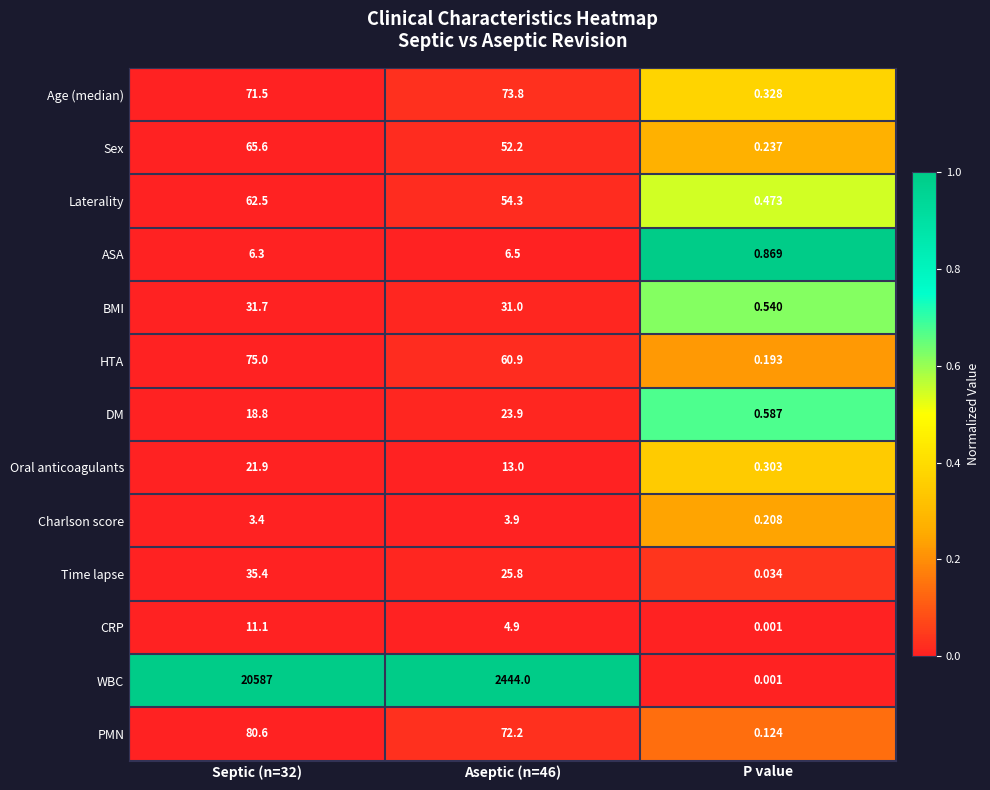

Rank the series by their maximum value, from lowest to highest.

Charlson score, ASA, CRP, Oral anticoagulants, DM, BMI, Time lapse, Laterality, Sex, Age (median), HTA, PMN, WBC